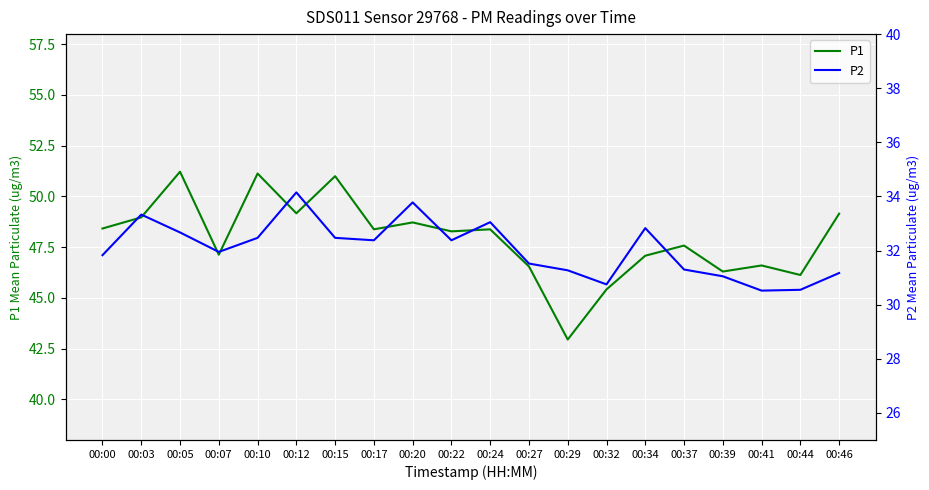

What is the difference between the P1 values at 00:22 and 00:37?

0.7